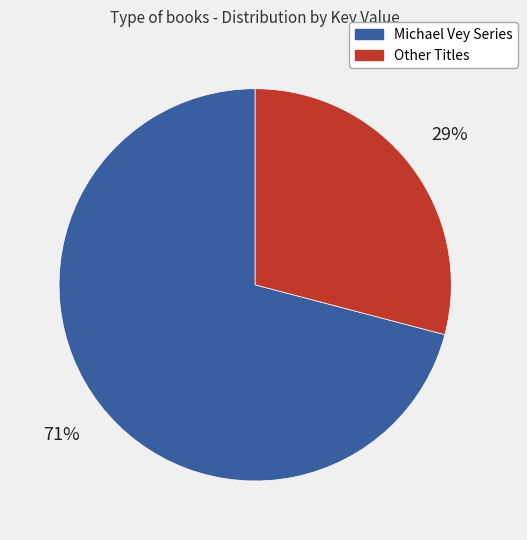

Is there any slice that represents more than half of the pie?

Yes